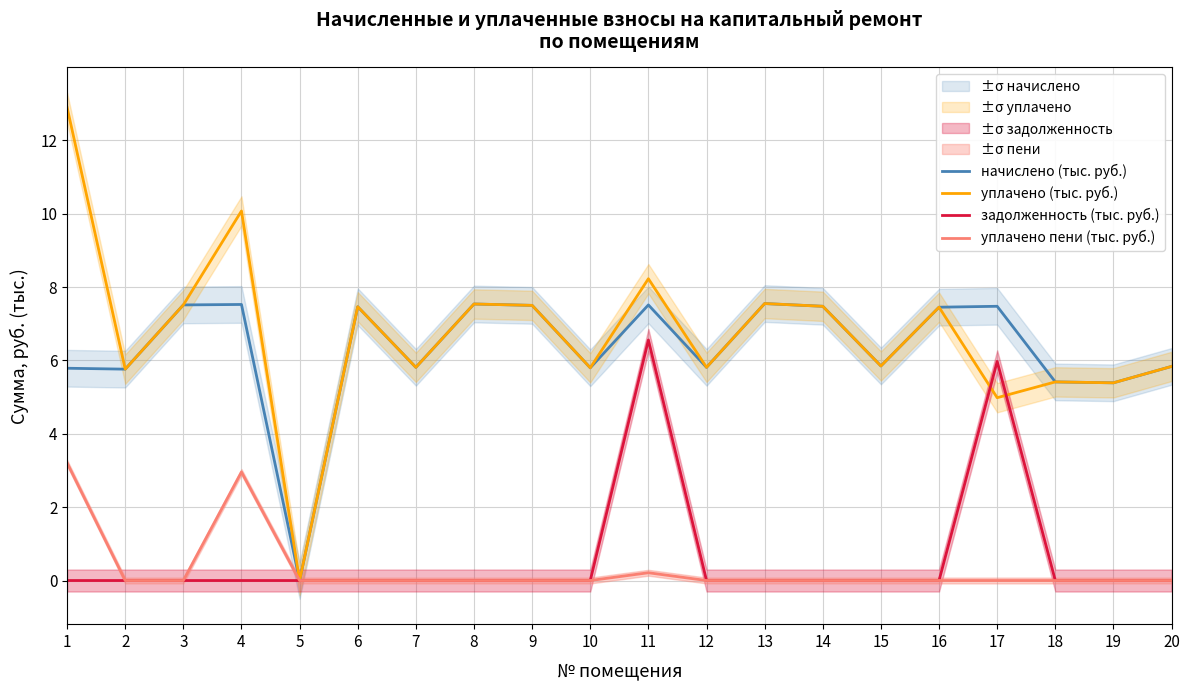

What is the difference between the second highest and second lowest values in the задолженность (тыс. руб.) series?

6.0